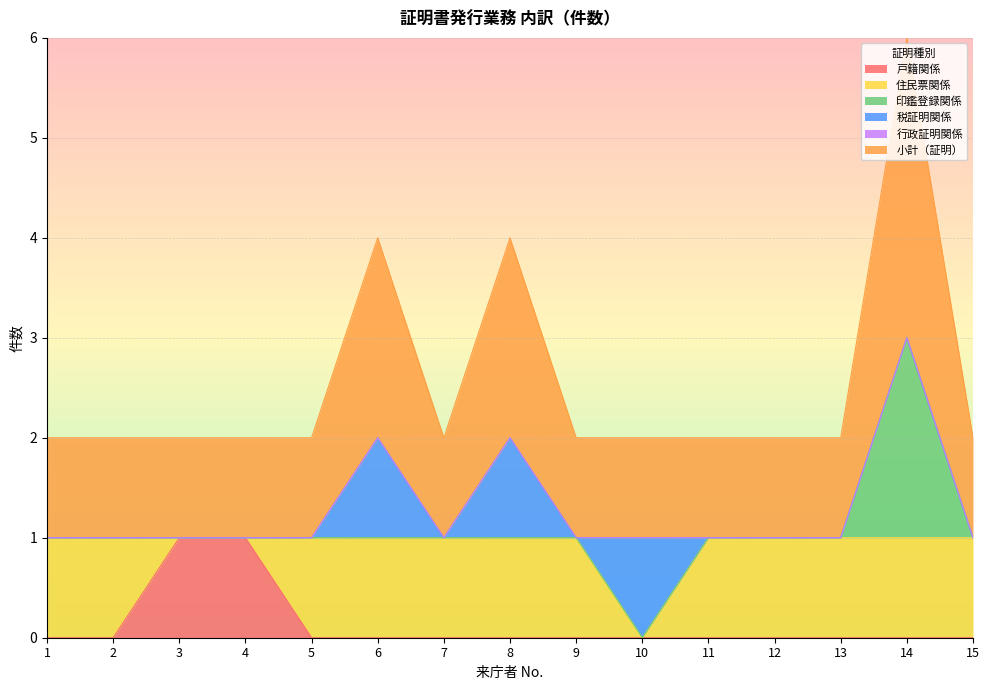

How many values in 戸籍関係 are above zero?

2